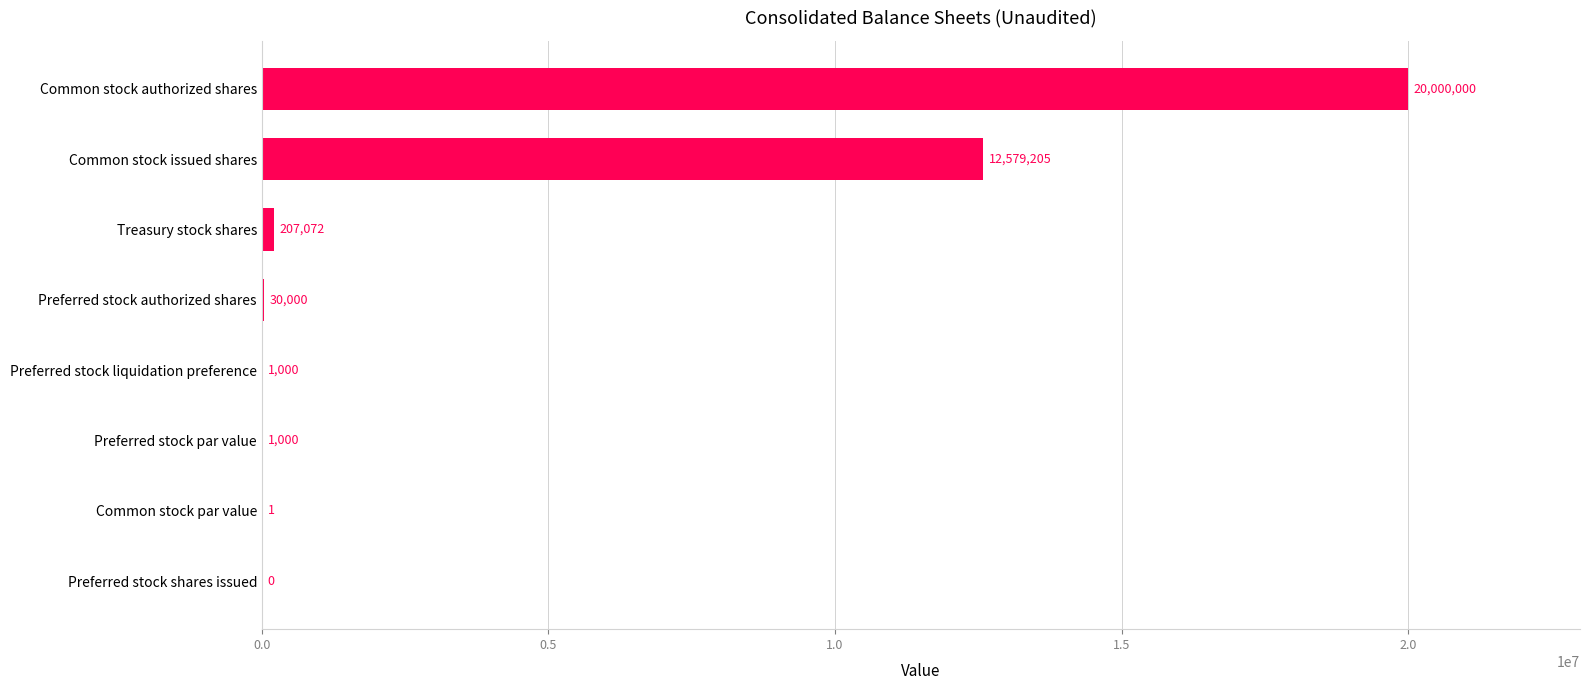

The value at Common stock par value is 1. True or false?

True